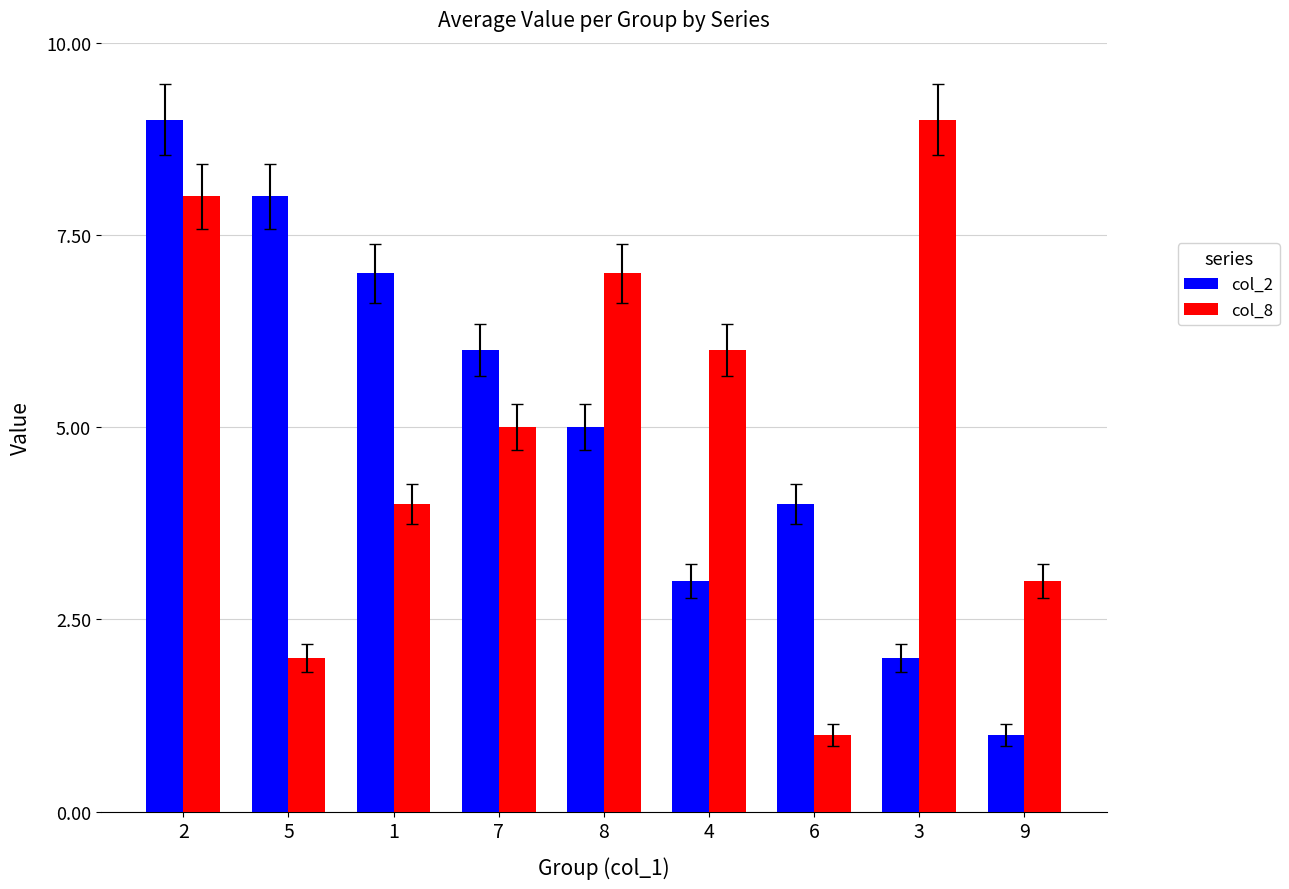

Which series changed the most between 2 and 1?

col_8